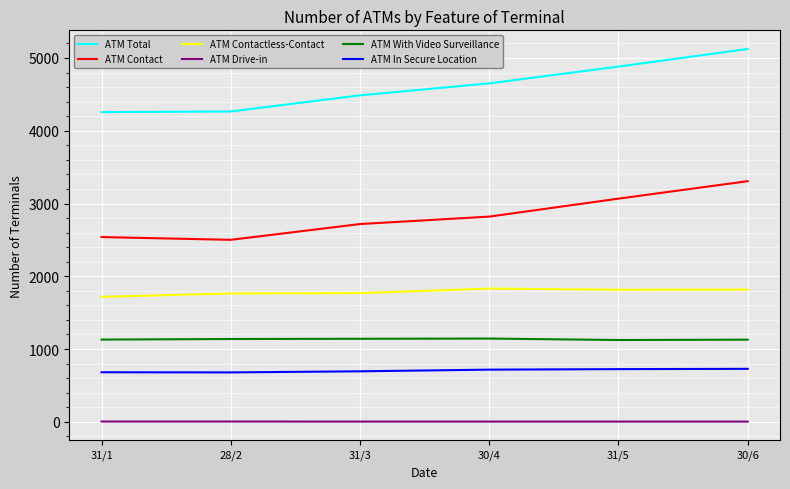

True or false: ATM Contactless-Contact and ATM Total intersect in this chart.

False